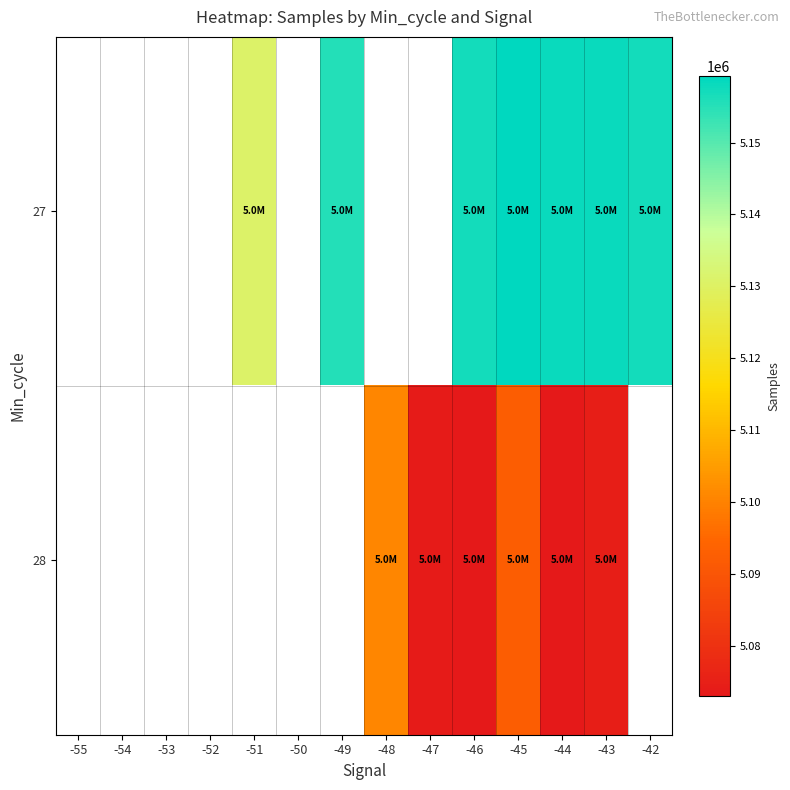

Is the value of 27 at -45 greater than the value of 28 at -54?

No